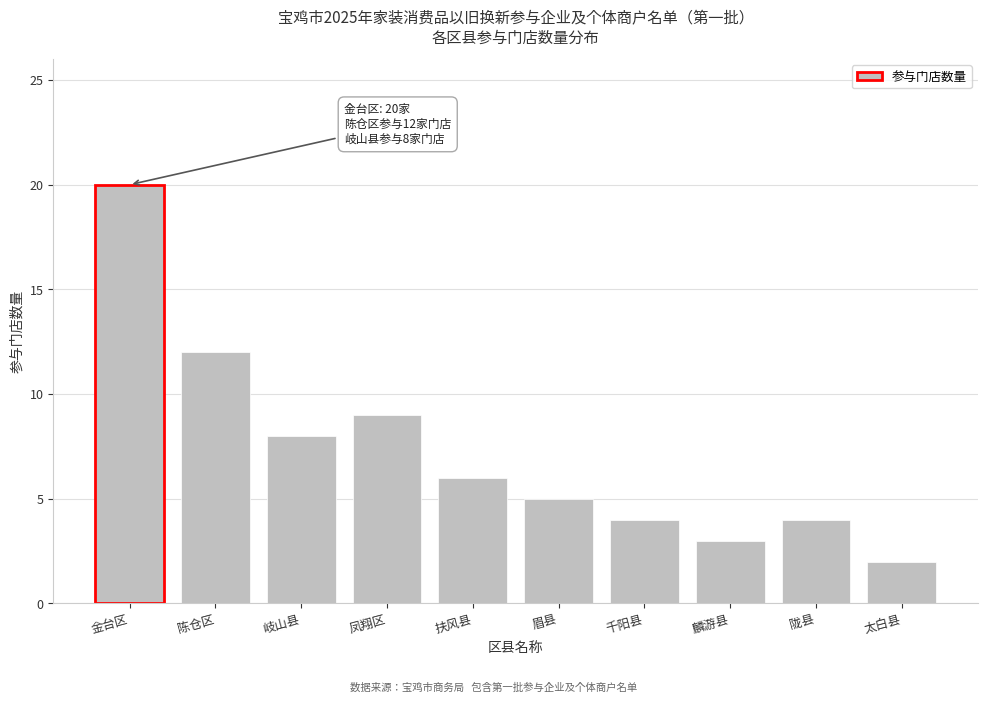

Reading left to right, what are all the values shown in this chart?

20	12	8	9	6	5	4	3	4	2